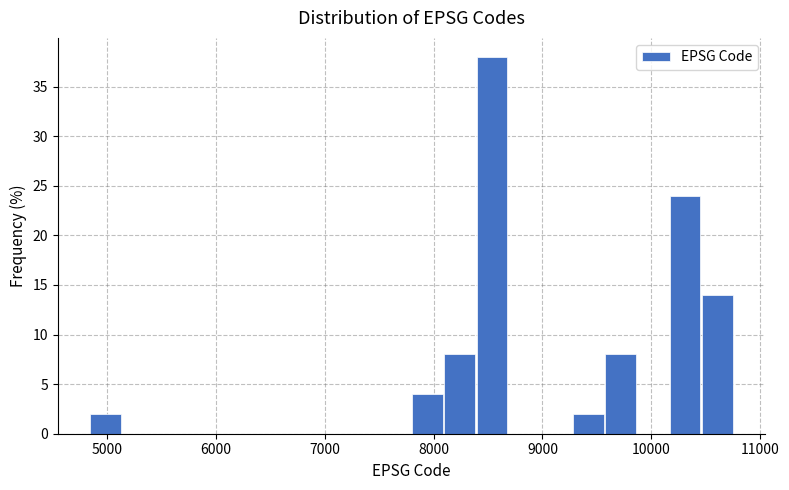

Around what value on the x-axis is the tallest bar? Give the approximate position of its centre, as read against the axis.

8500